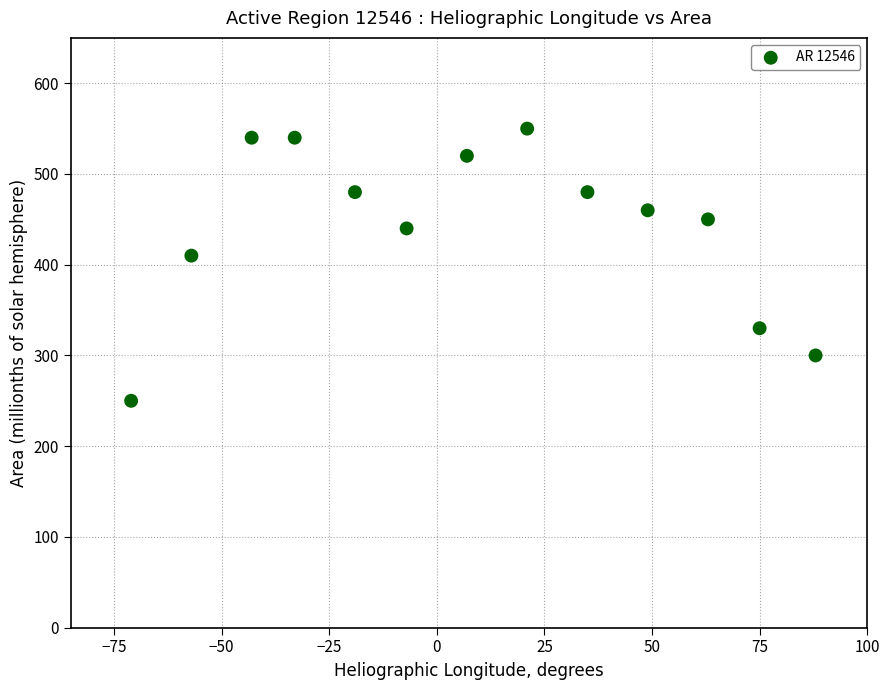

What is the range of X values (max minus min)?

159